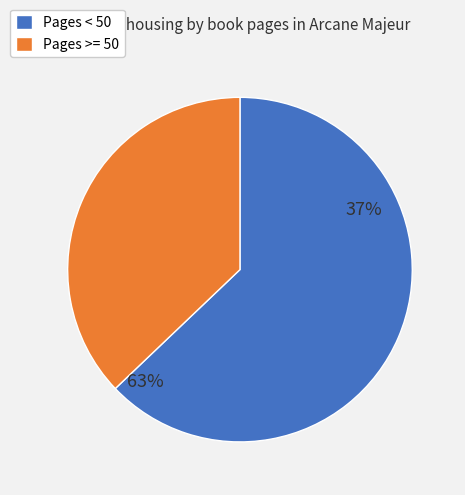

Is it true that 789 is 19% of the pie?

True